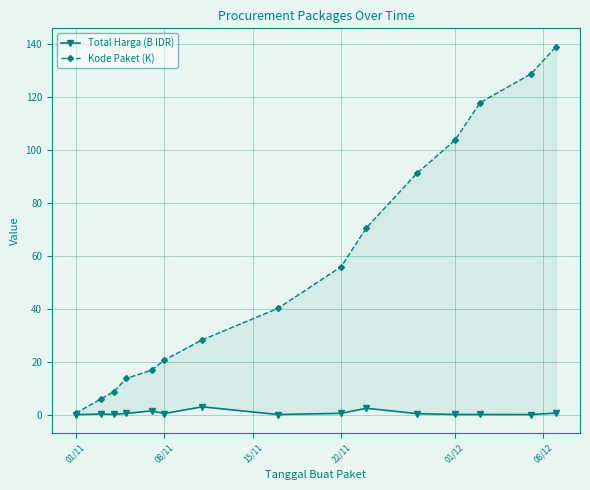

Which series has the widest spread of values?

Kode Paket (K)